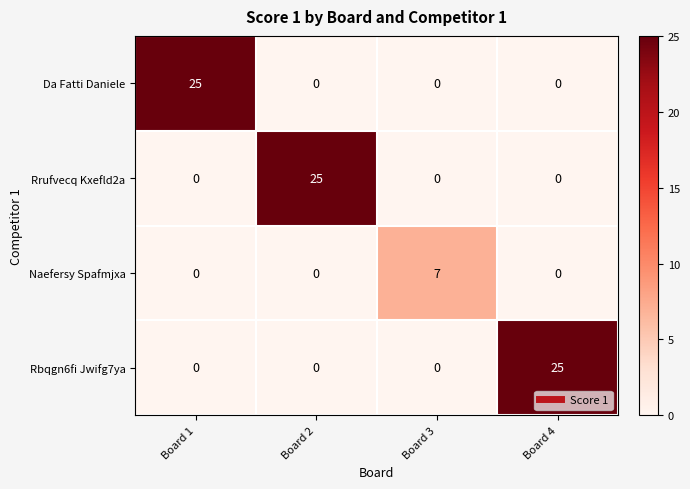

Is it true that Rrufvecq Kxefld2a equals 0 at Board 3?

True